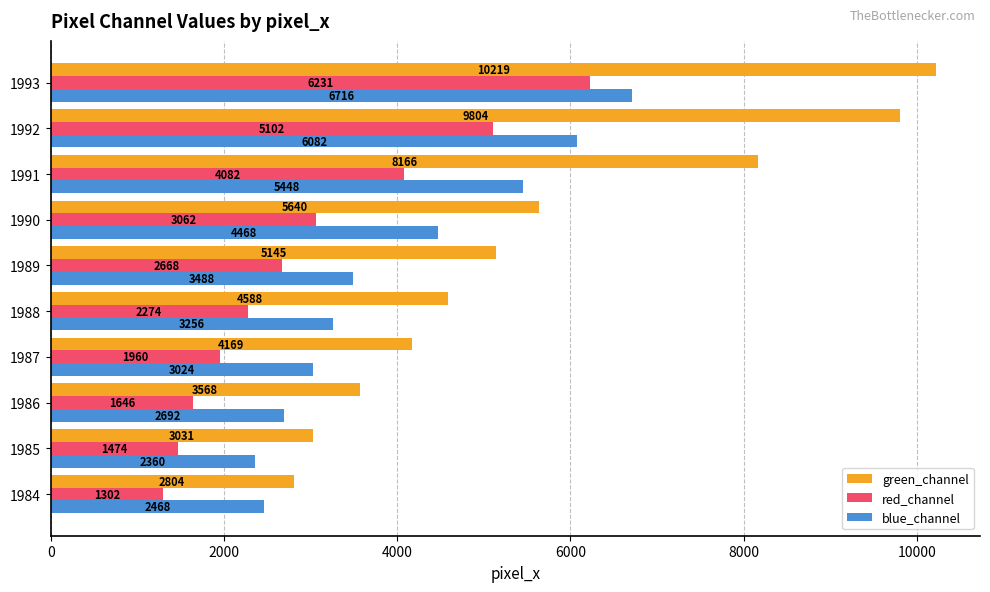

What is the spread (max minus min) of values at 1993?

3988